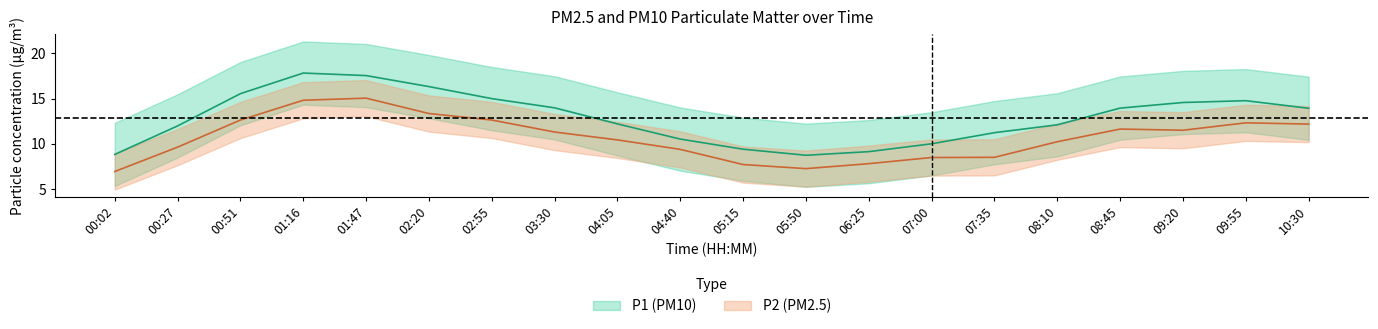

Between 00:27 and 04:05, which series saw the biggest shift?

P2